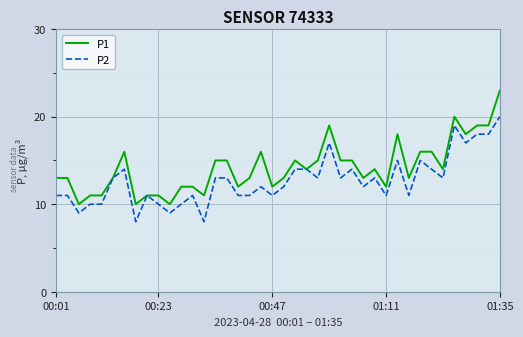

What is the sum of all P1 values?

568